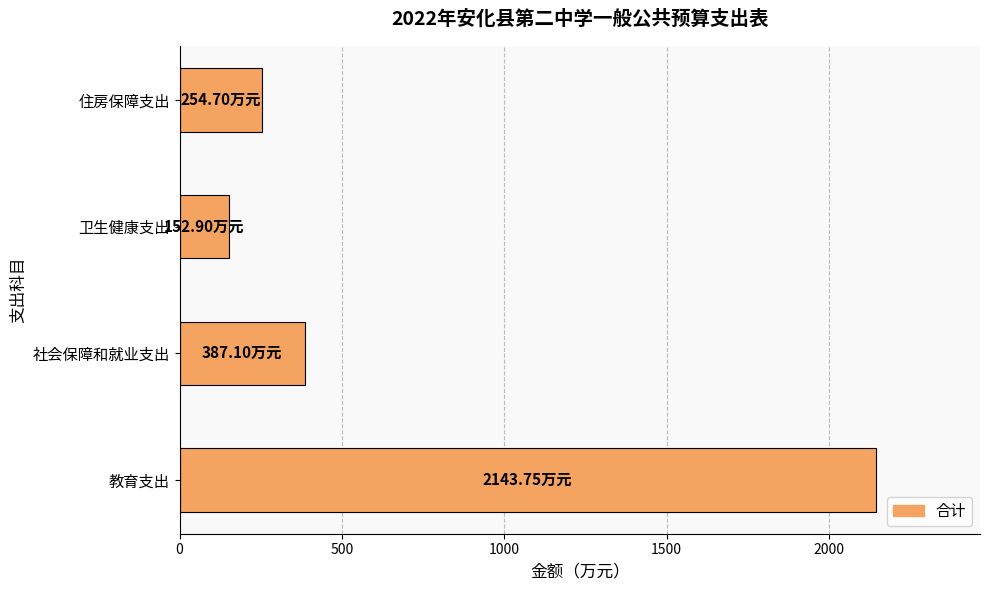

Which category has the highest value across all series?

教育支出